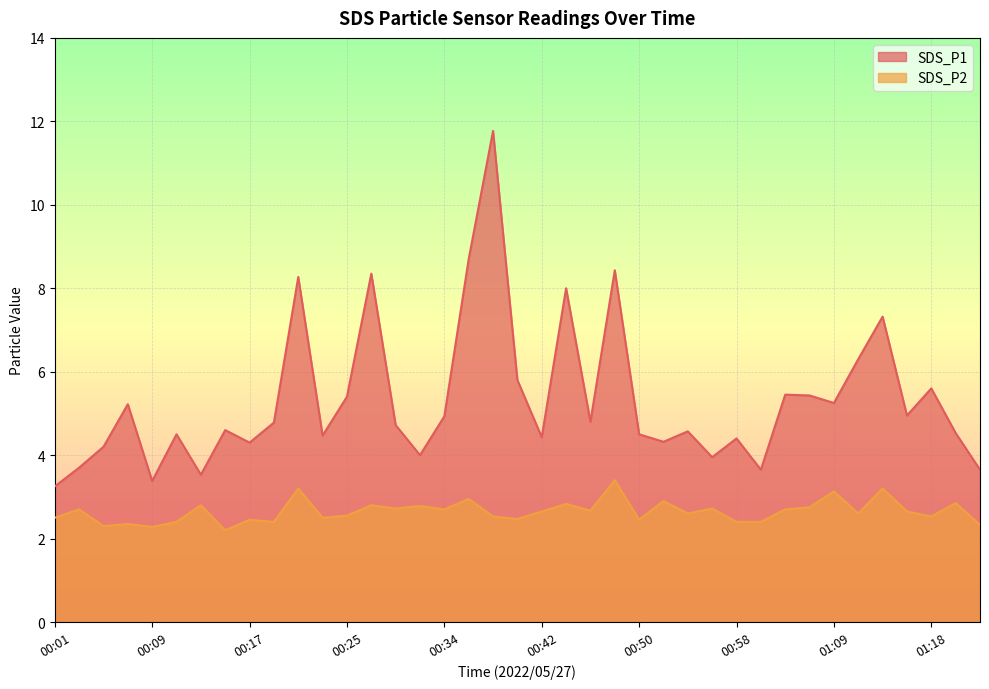

Reading left to right, list all the values displayed in this chart.

SDS_P1: 3.2	3.7	4.2	5.2	3.4	4.5	3.5	4.6	4.3	4.8	8.3	4.5	5.4	8.3	4.7	4.0	4.9	8.7	11.8	5.8	4.4	8.0	4.8	8.4	4.5	4.3	4.6	4.0	4.4	3.6	5.5	5.4	5.2	6.3	7.3	5.0	5.6	4.5	3.6
SDS_P2: 2.5	2.7	2.3	2.4	2.3	2.4	2.8	2.2	2.5	2.4	3.2	2.5	2.5	2.8	2.7	2.8	2.7	3.0	2.5	2.5	2.6	2.8	2.7	3.4	2.5	2.9	2.6	2.7	2.4	2.4	2.7	2.8	3.1	2.6	3.2	2.6	2.5	2.9	2.3